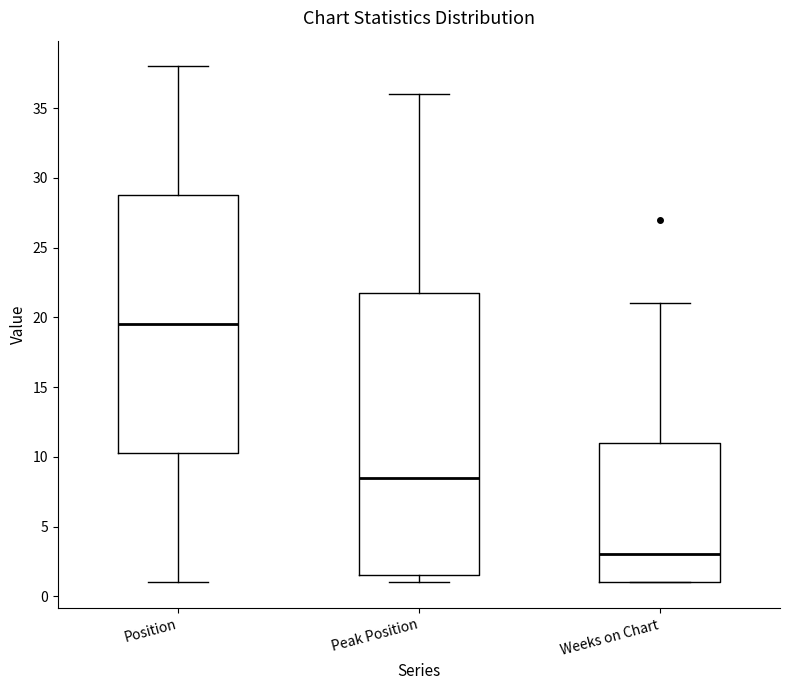

Comparing the boxes themselves (not the whiskers), which one is the tallest?

Peak Position